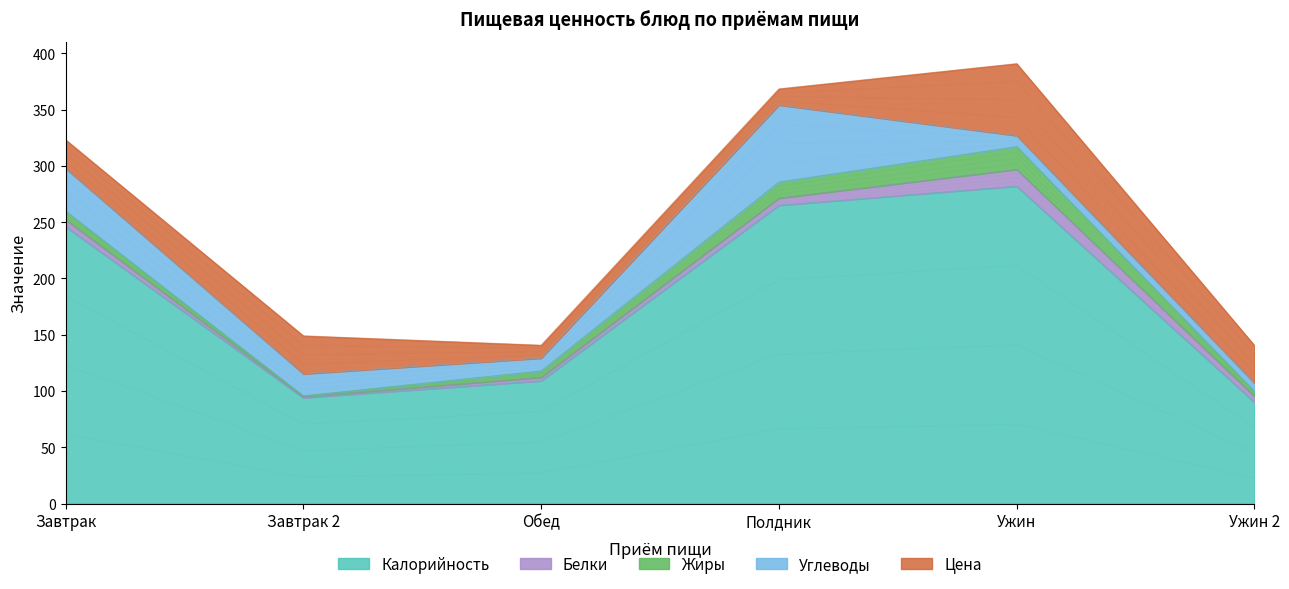

What value does the Белки series have at Ужин 2?

5.2